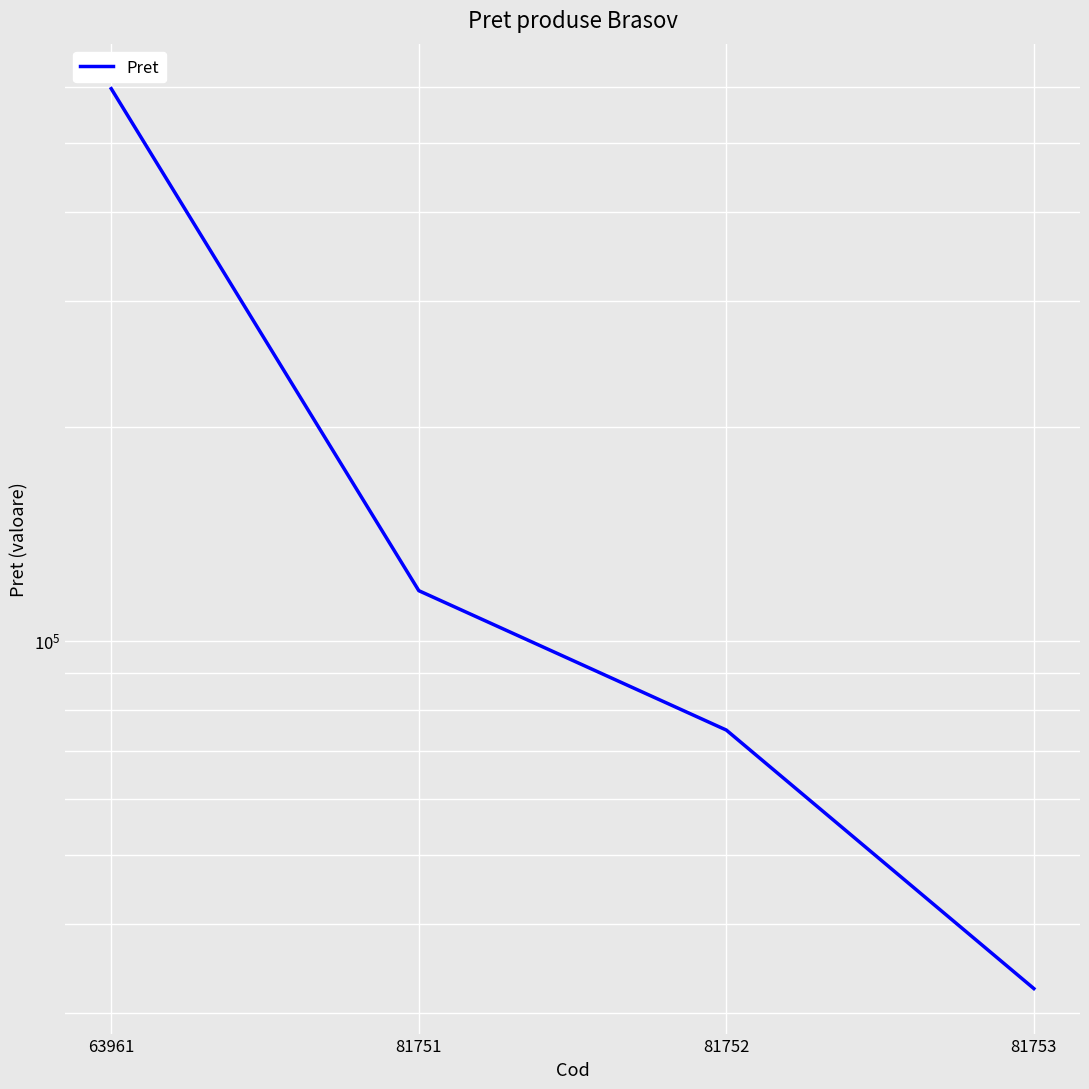

How many distinct data groups are displayed?

1